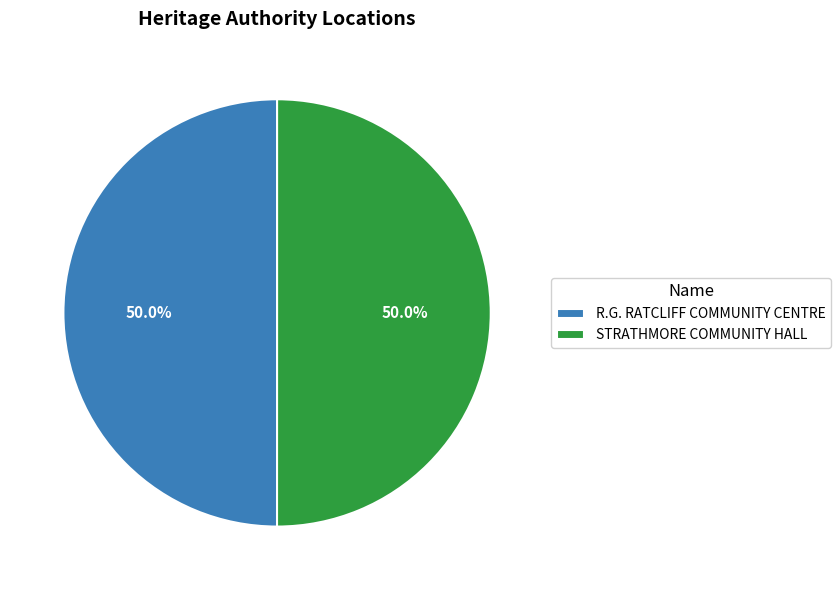

What percentage do STRATHMORE COMMUNITY HALL and R.G. RATCLIFF COMMUNITY CENTRE together represent?

100.0%